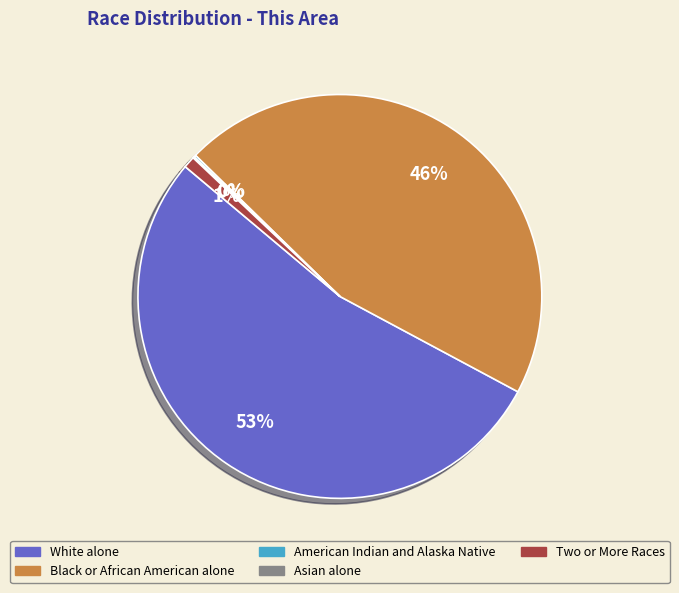

Is there a majority slice in this chart?

Yes